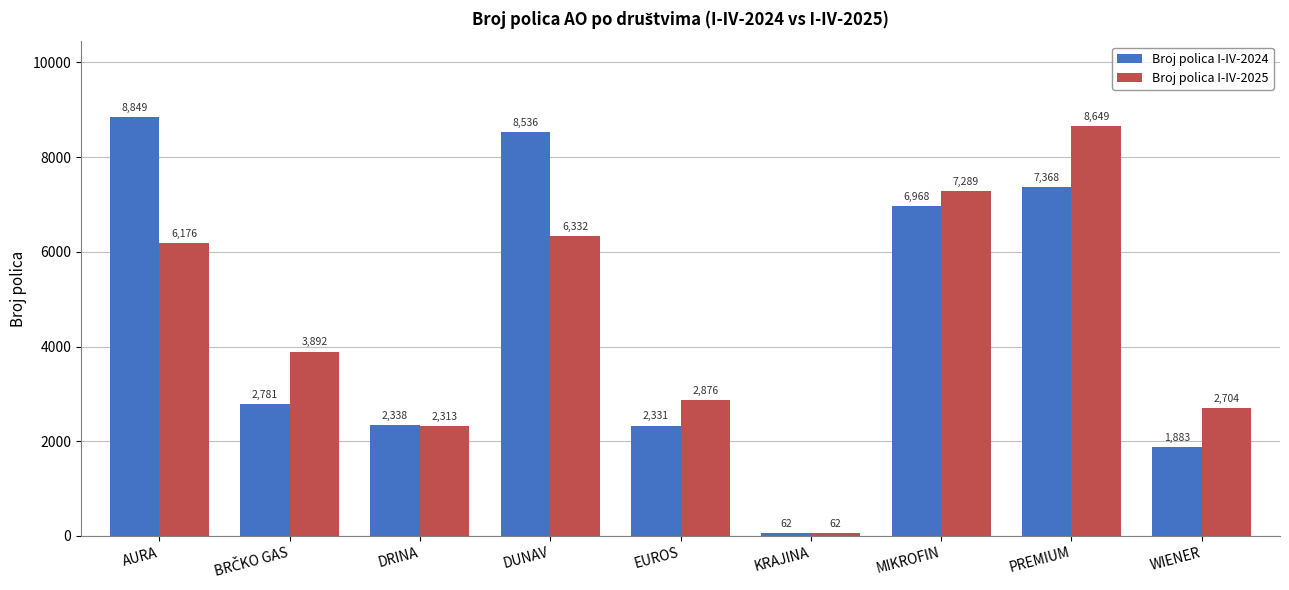

Is it true that Broj polica I-IV-2025 equals 4661 at PREMIUM?

False